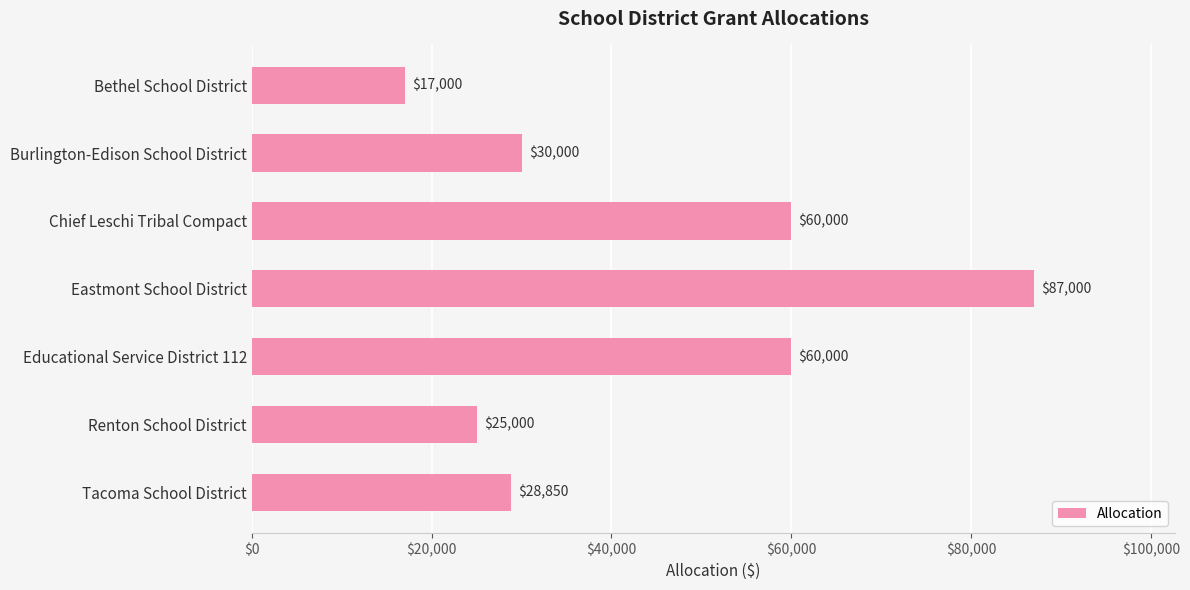

Reading bottom to top, list all the values displayed in this chart.

Tacoma School District=28850	Renton School District=25000	Educational Service District 112=60000	Eastmont School District=87000	Chief Leschi Tribal Compact=60000	Burlington-Edison School District=30000	Bethel School District=17000